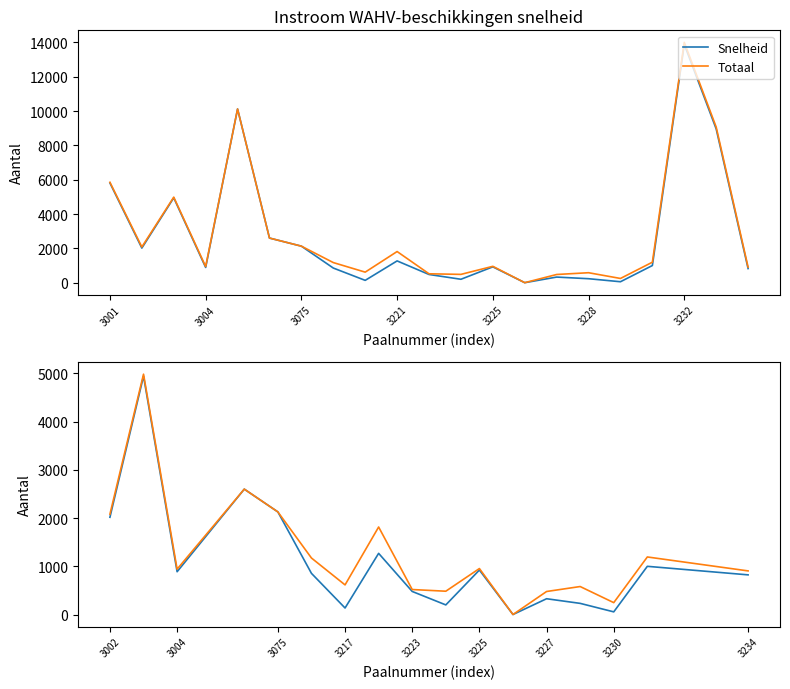

True or false: Snelheid and Totaal cross at least once.

False